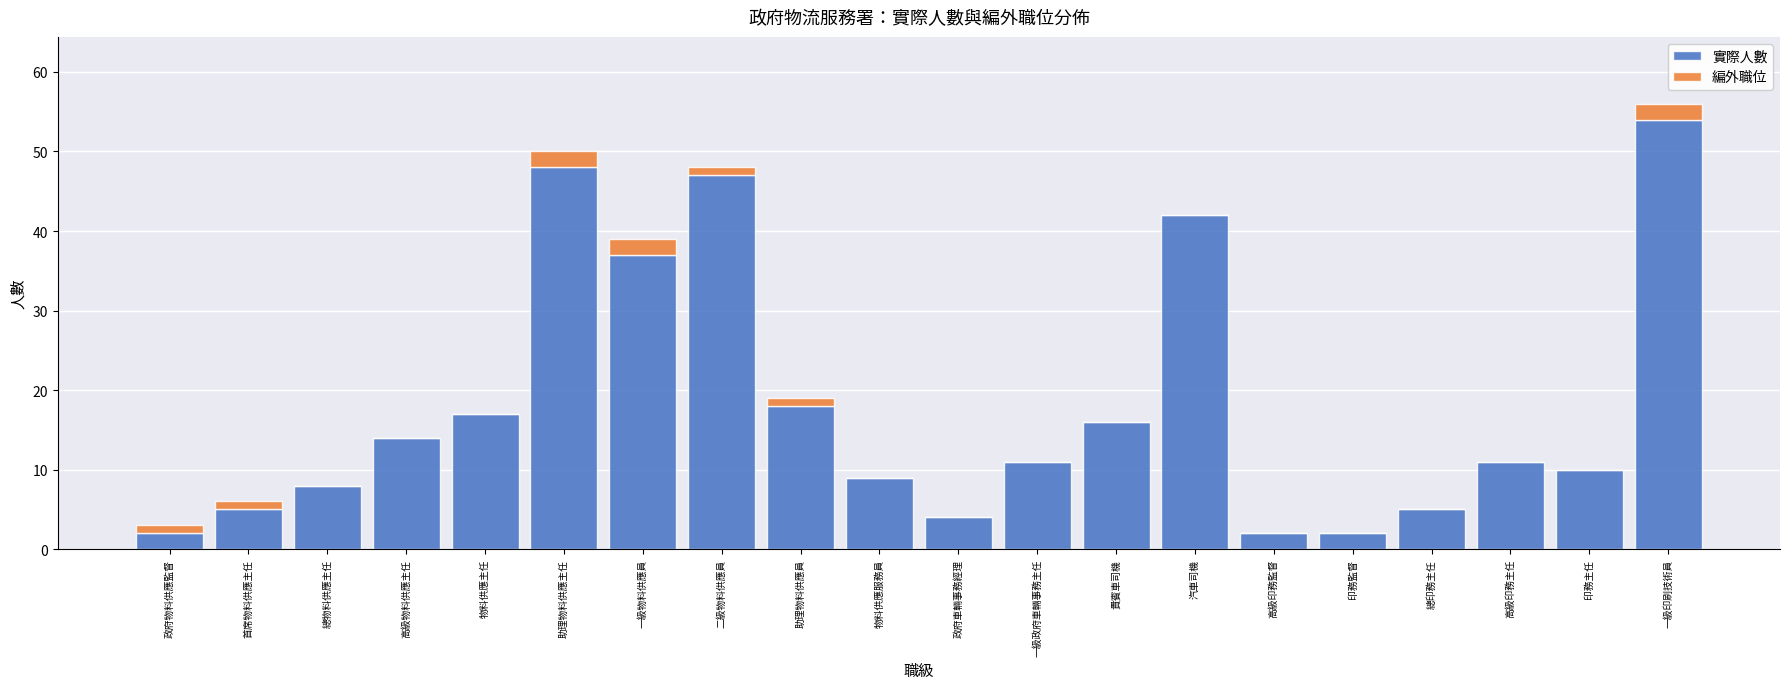

At which category is the sum across all series the highest?

一級印刷技術員